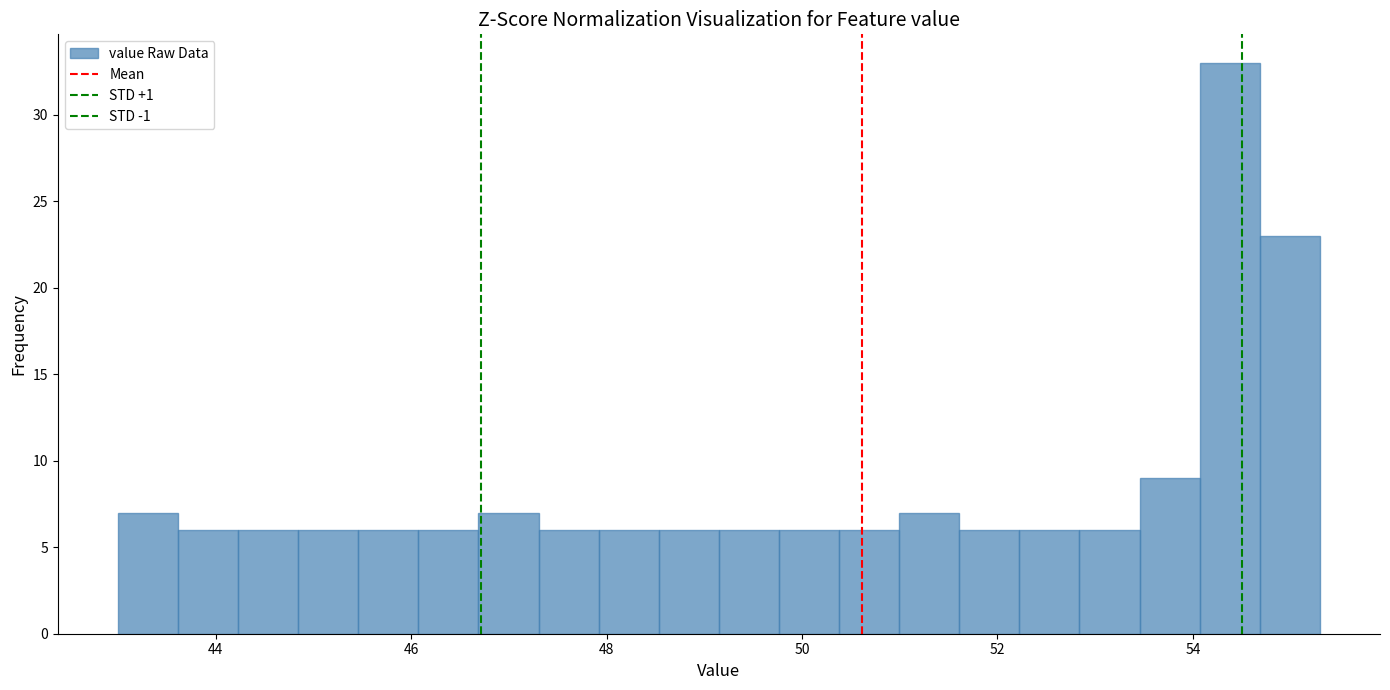

Read against the x-axis, roughly where is the centre of the tallest bar?

54.4